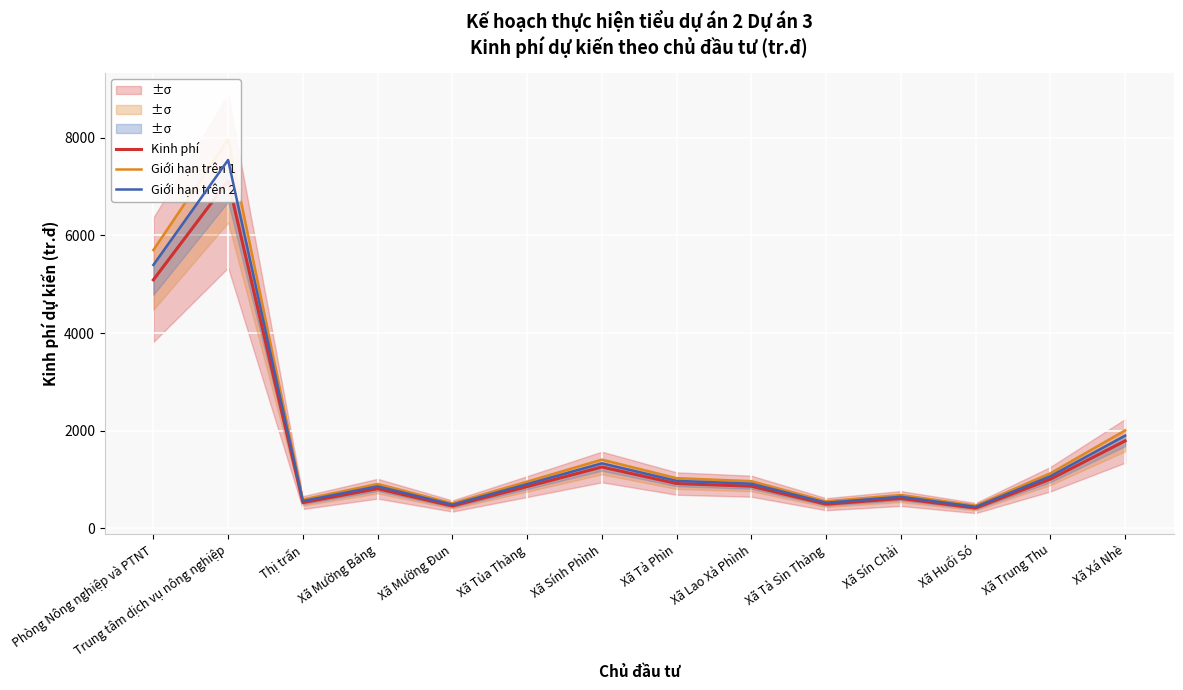

The Kinh phí series shows 610.0 at Xã Sín Chải. True or false?

True